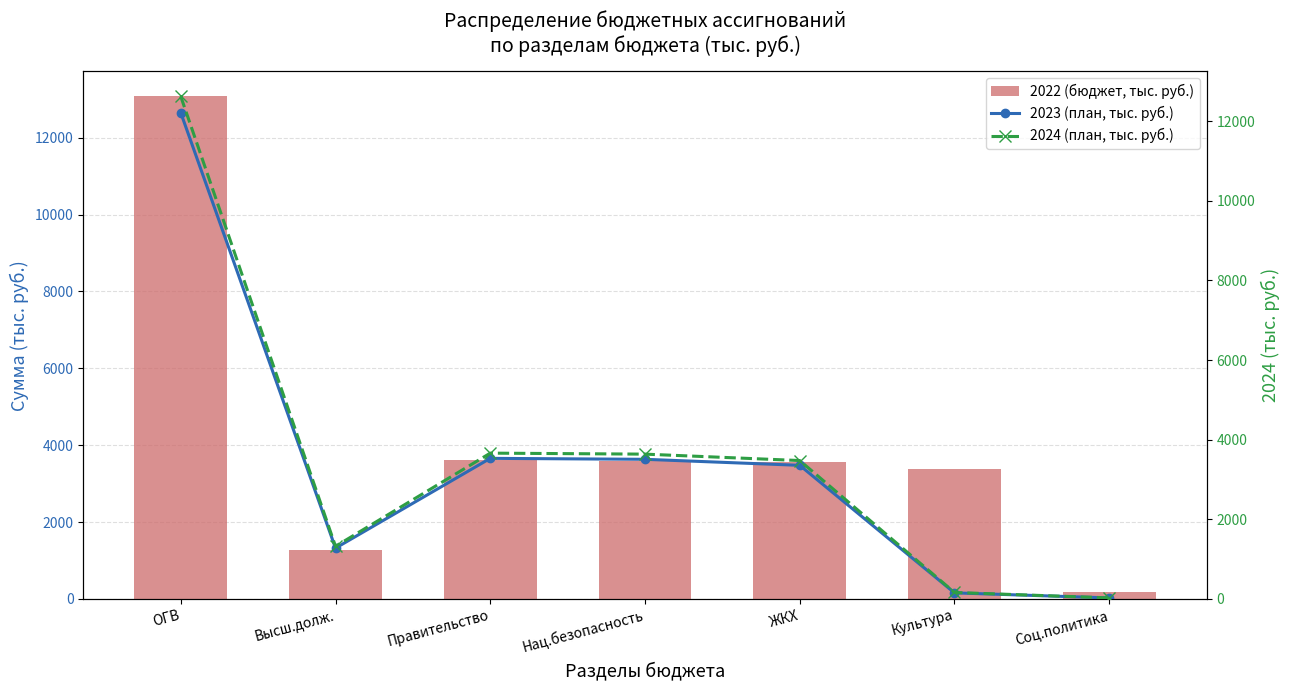

At how many categories does at least one series exceed 6401?

1